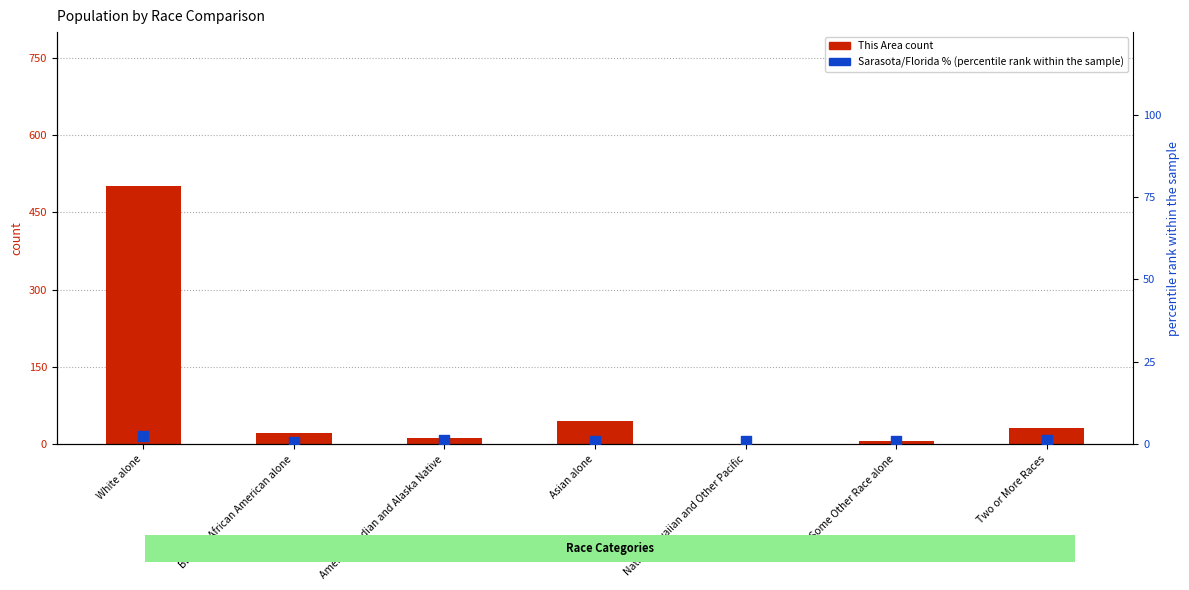

Is the value of percentile rank within the sample at Native Hawaiian and Other Pacific greater than the value of This Area (count) at Asian alone?

No